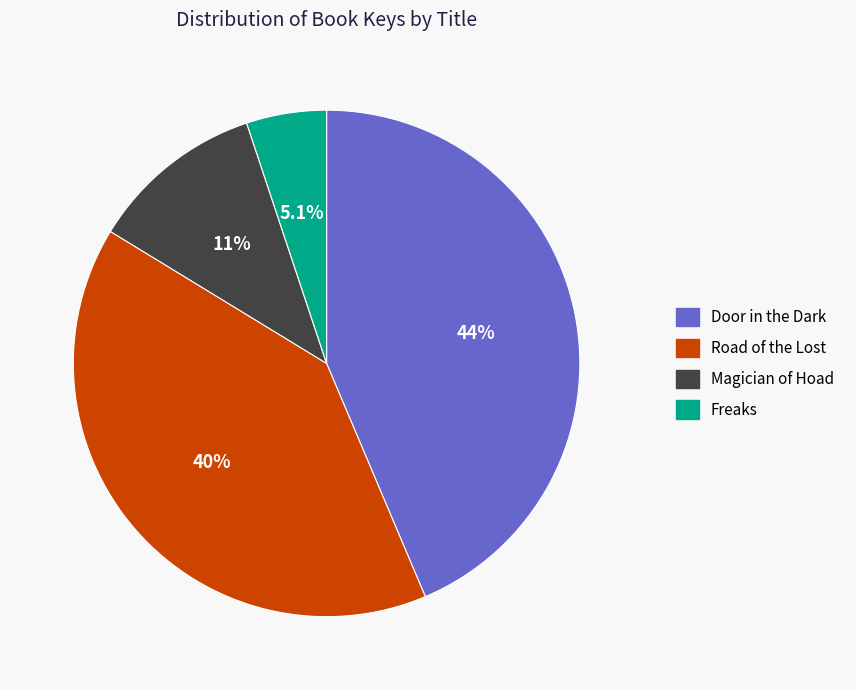

Which has a higher value, Door in the Dark or Road of the Lost?

Door in the Dark